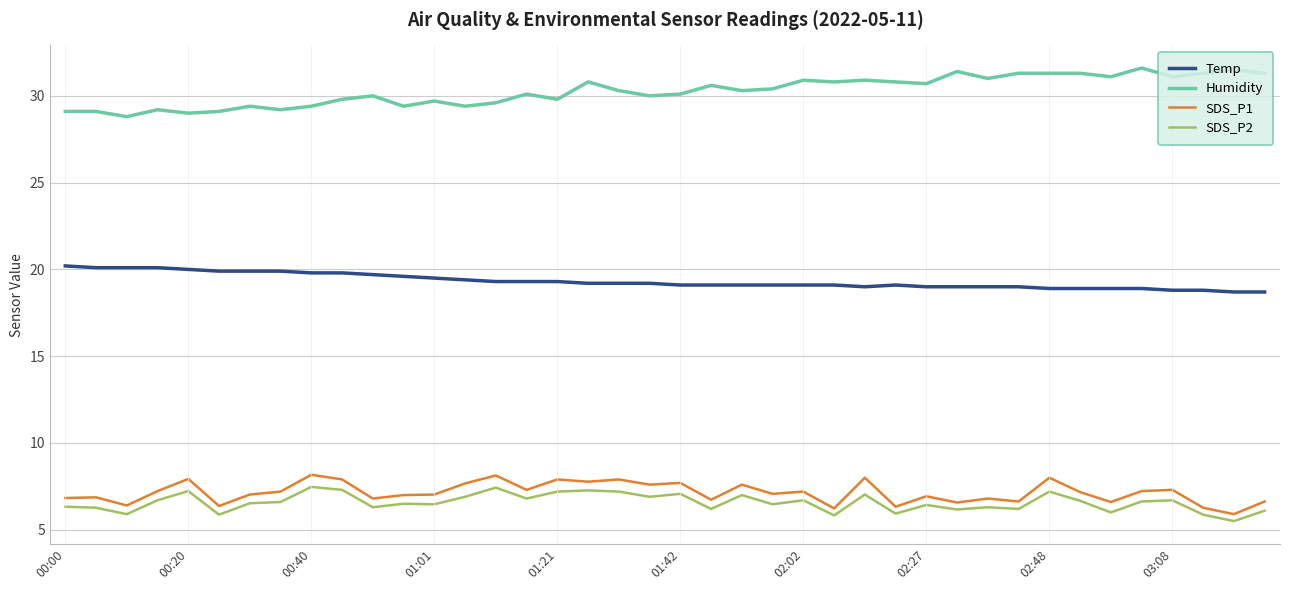

Which series has the largest total across all categories?

Humidity